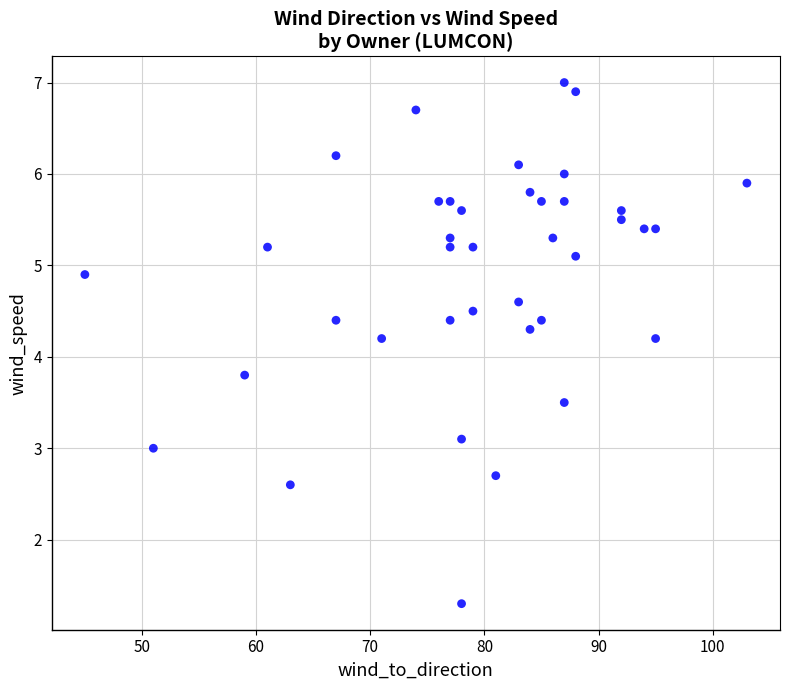

What is the range of Y values (max minus min)?

5.7